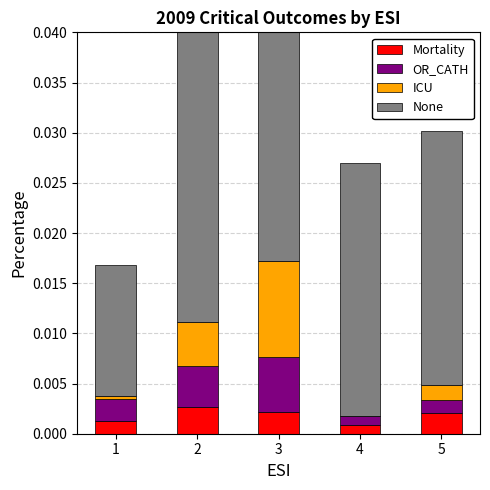

Is it true that Mortality equals 0.0 at 1?

True